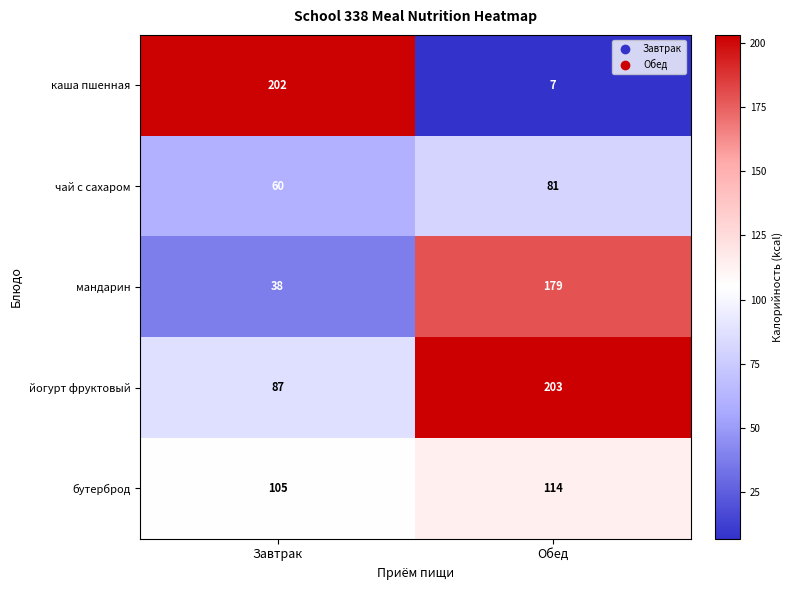

The value of йогурт фруктовый at Обед is 316. True or false?

False